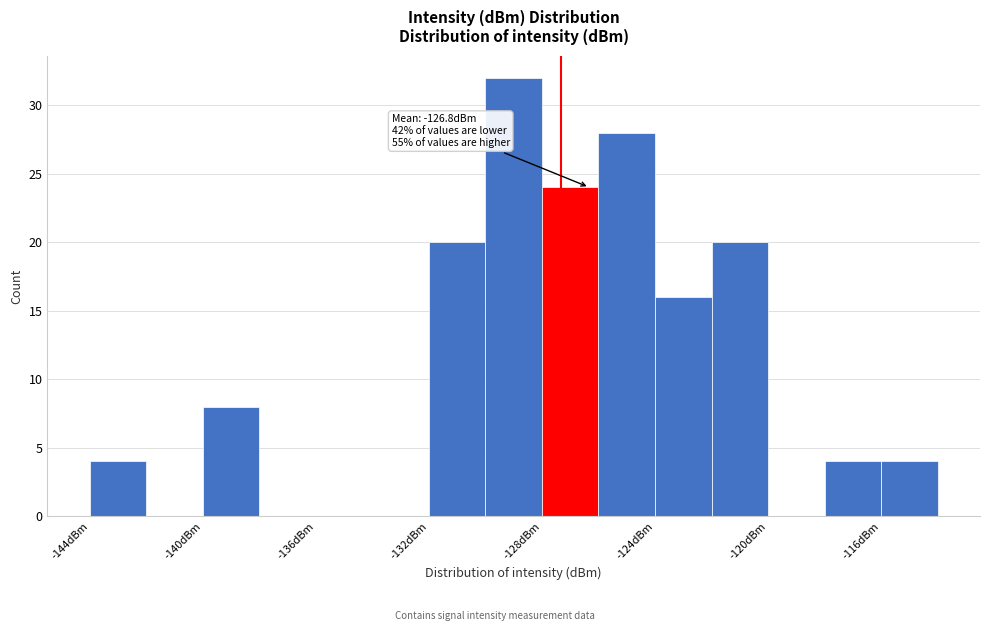

Over which range of the x-axis is the bar tallest?

-130 to -128